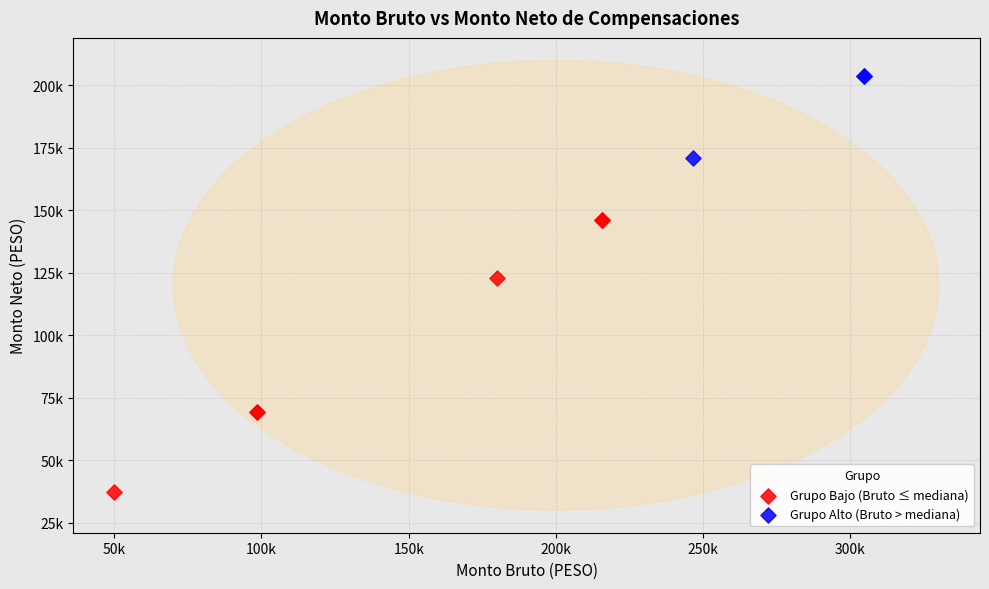

Which series contains the lowest Y value?

Grupo Bajo (Bruto ≤ mediana)